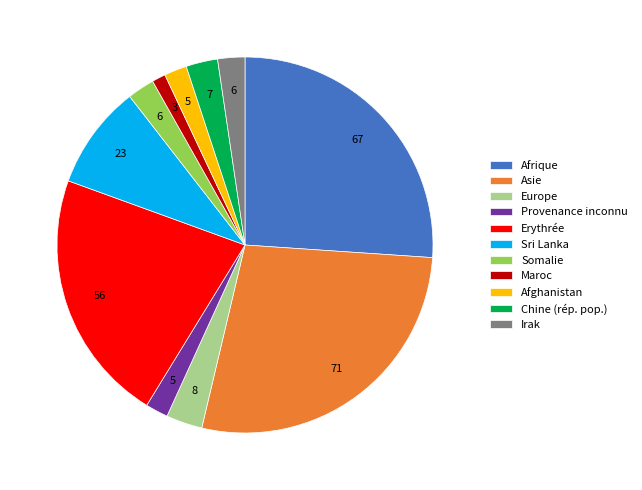

What is the largest slice in the pie chart?

Asie